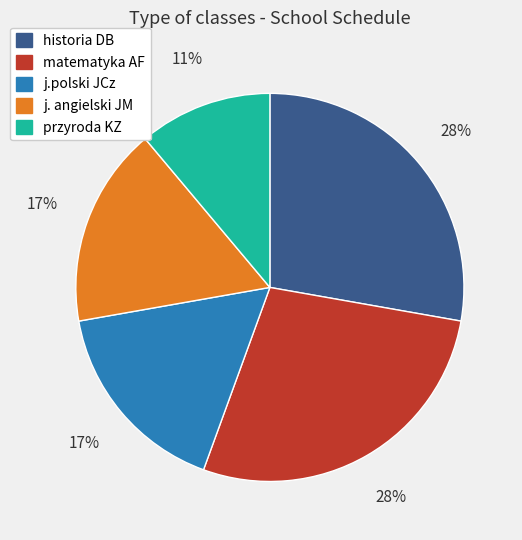

Is j.polski JCz the majority of the pie?

No